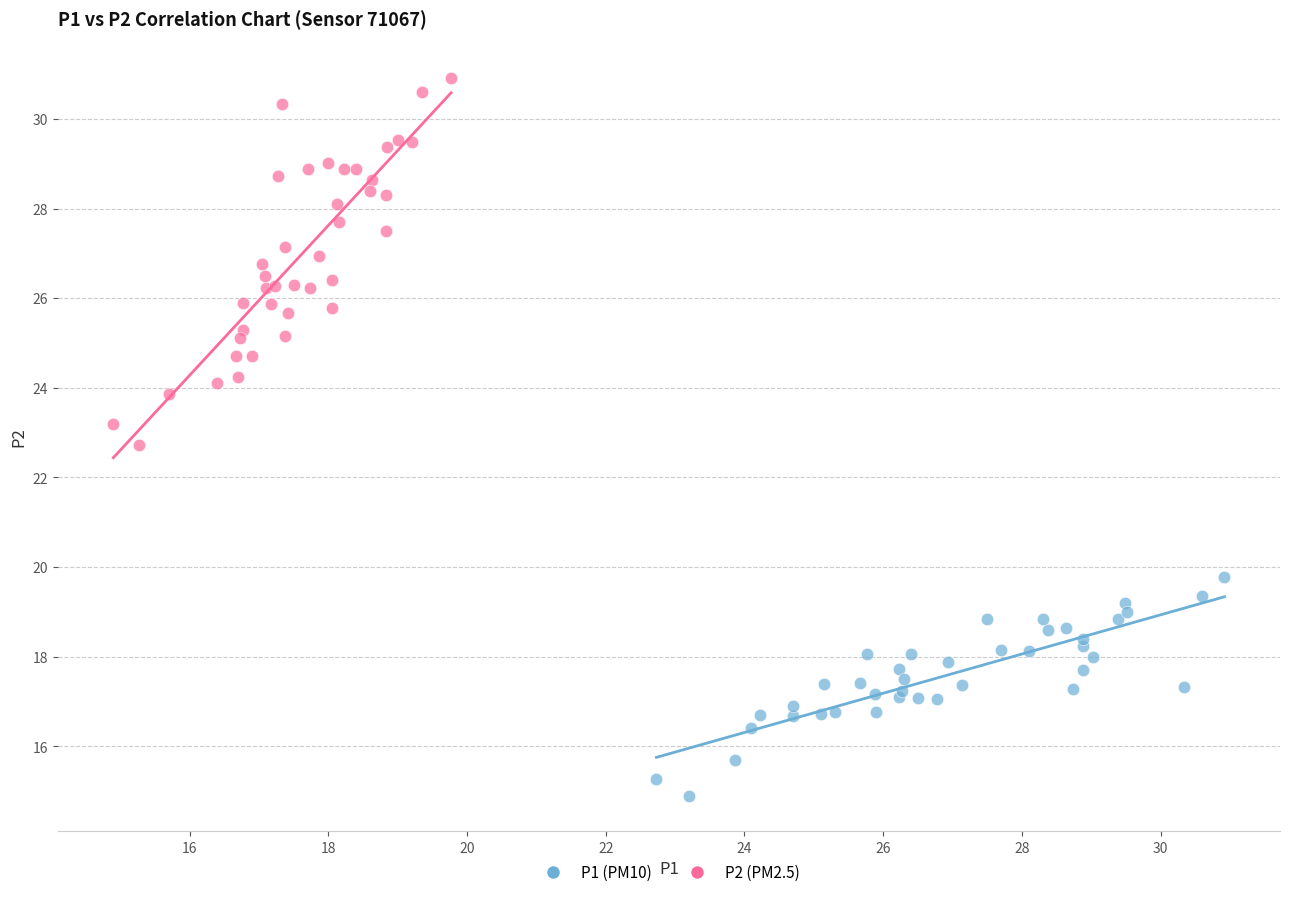

Which series has the widest spread of Y values?

P2 (PM2.5)